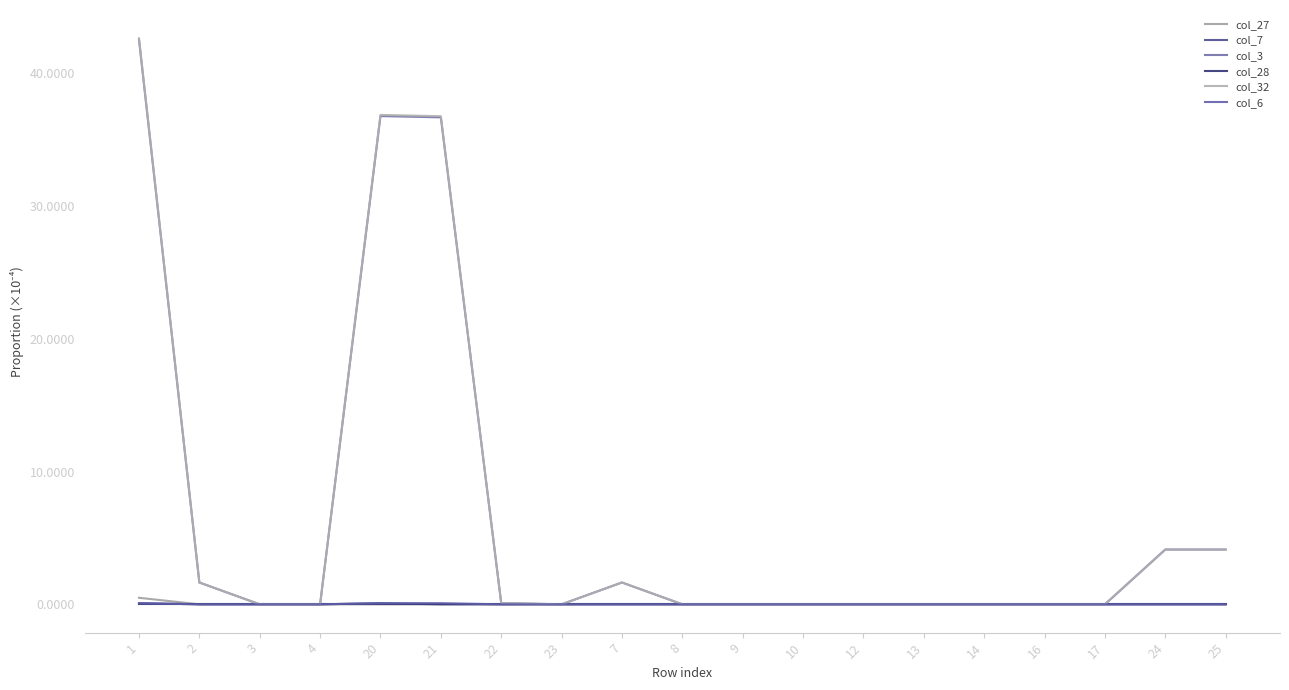

Is this an area chart (filled region under the line)?

No